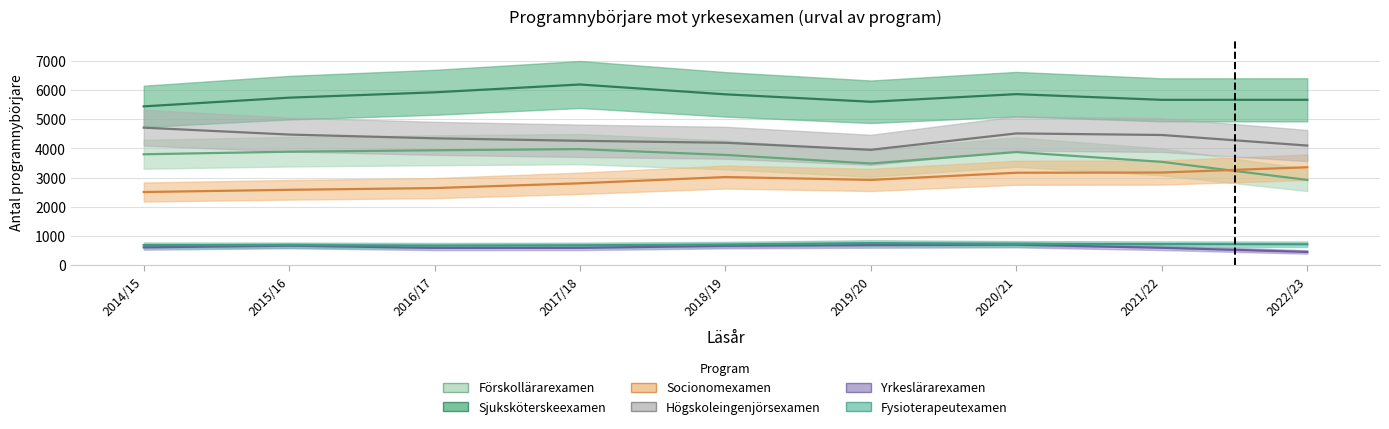

The value of Sjuksköterskeexamen at 2018/19 is 5852. True or false?

True